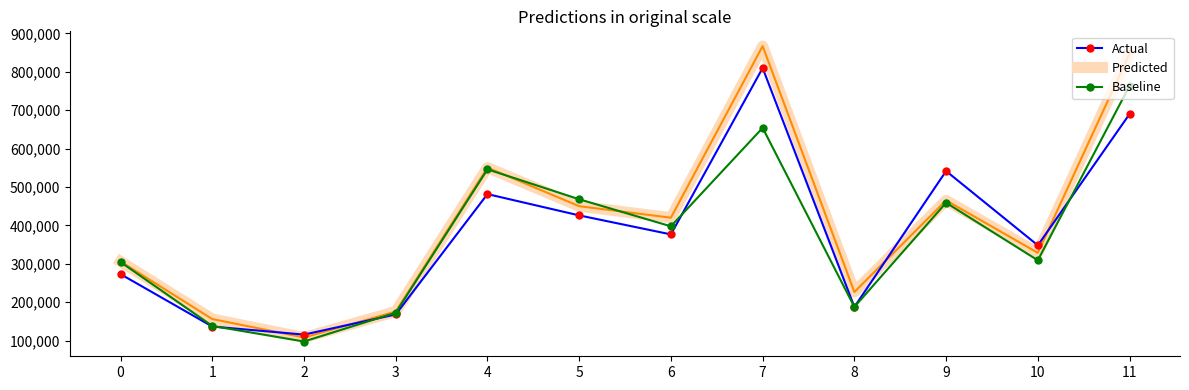

Which label corresponds to the smallest value in the chart?

2